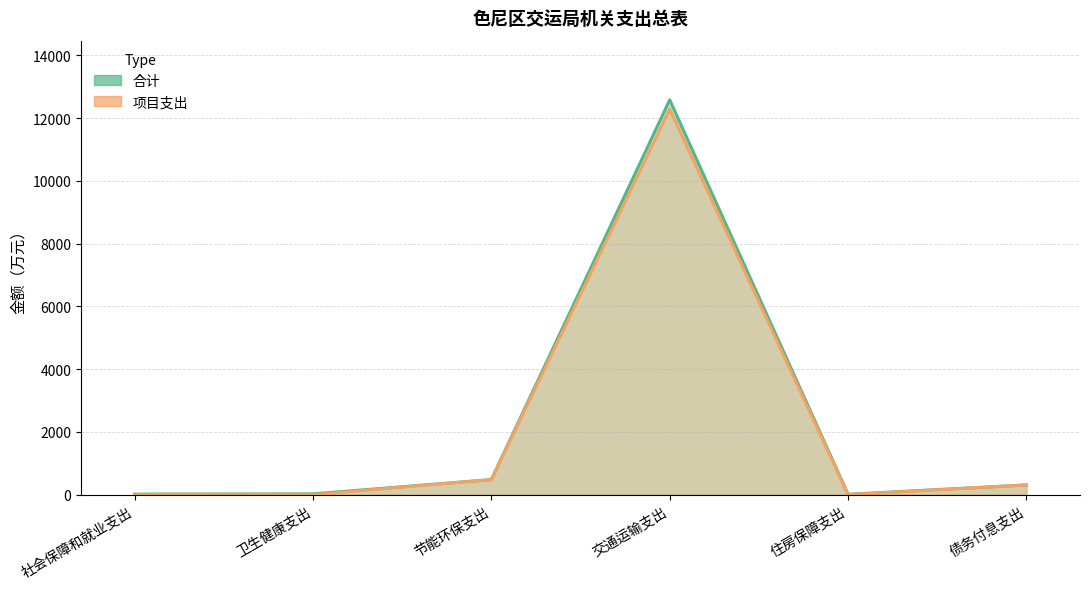

True or false: 项目支出 has more than 0 points higher than both neighbors.

True